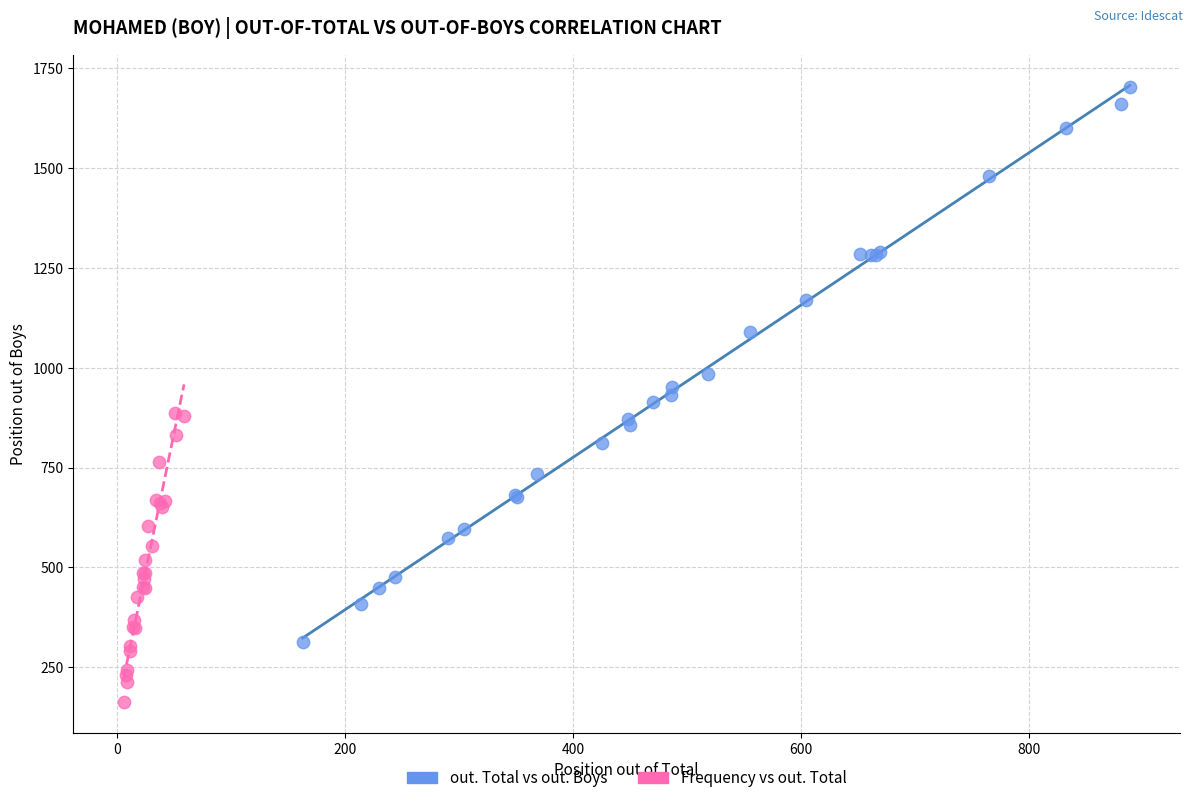

Which series reaches the minimum Y coordinate?

Frequency vs out. Total